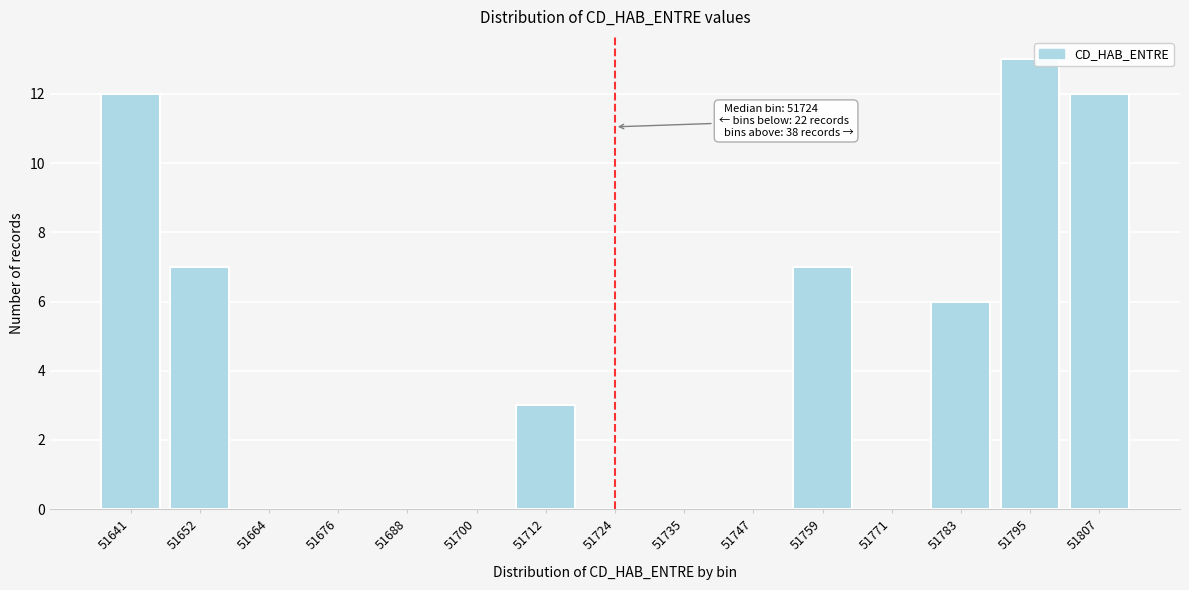

Reading left to right, extract all data points from this chart.

51641=12	51652=7	51664=0	51676=0	51688=0	51700=0	51712=3	51724=0	51735=0	51747=0	51759=7	51771=0	51783=6	51795=13	51807=12